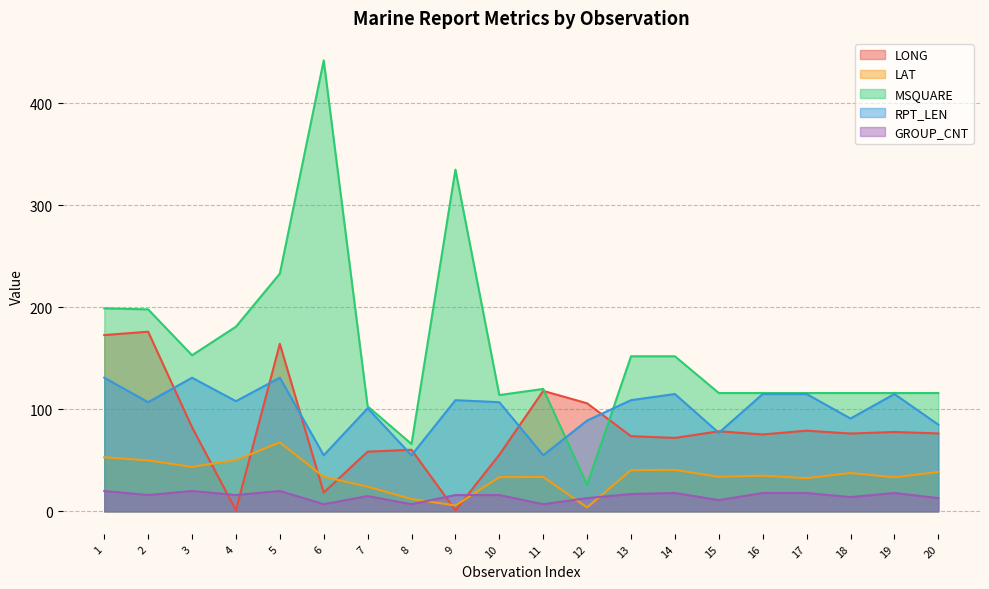

What is the minimum value for LONG?

1.0